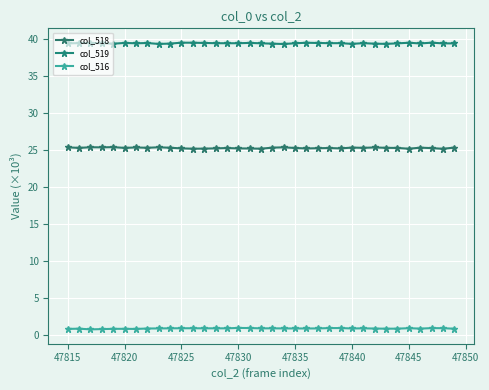

True or false: col_516 and col_518 cross at least once.

False